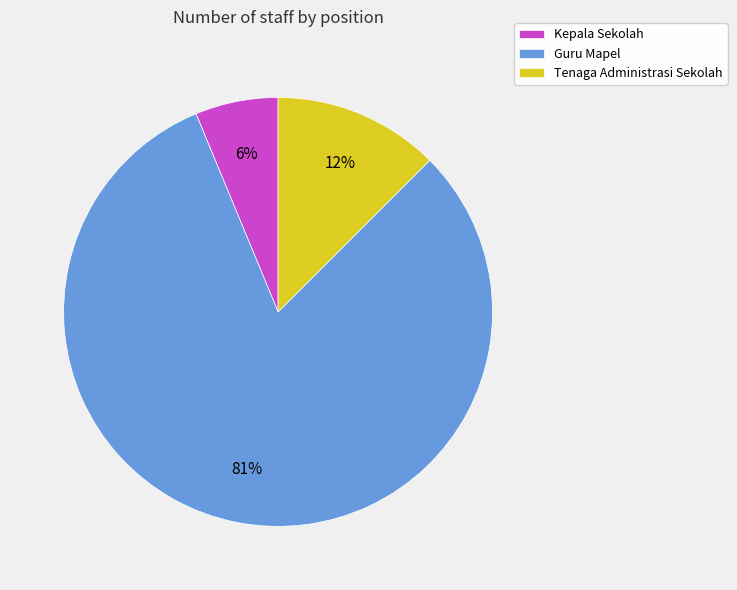

Do Tenaga Administrasi Sekolah and Kepala Sekolah together represent more than half of the pie?

No